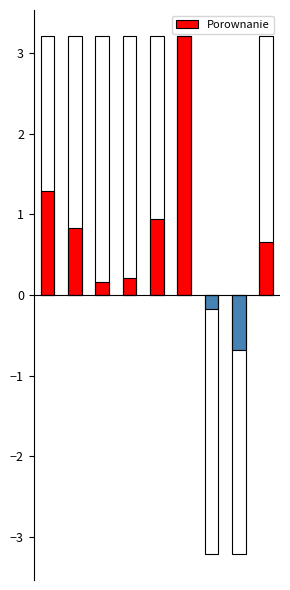

Is it true that the value at 6 is -0.2?

False